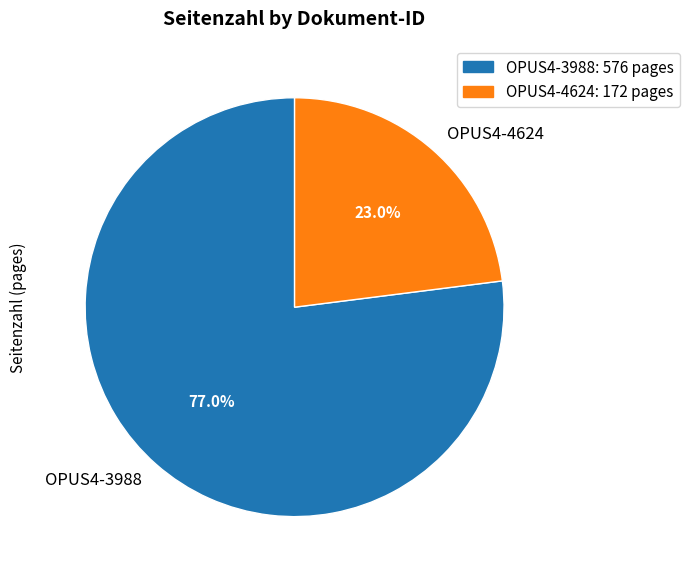

To the nearest percent, what percentage of the pie is OPUS4-3988?

77%